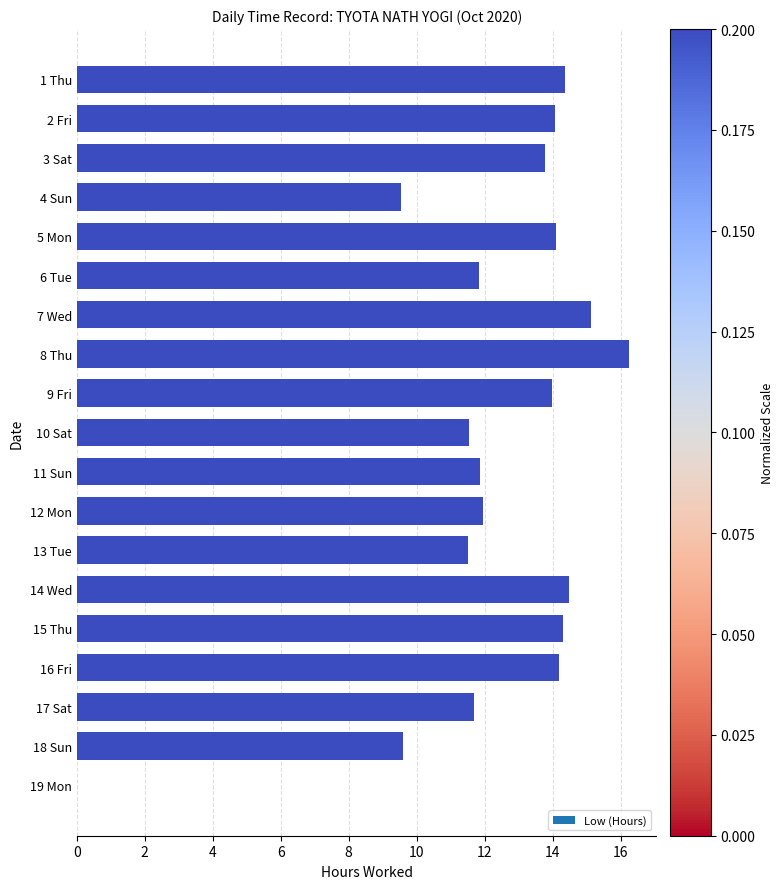

Read the value at 8 Thu.

16.2